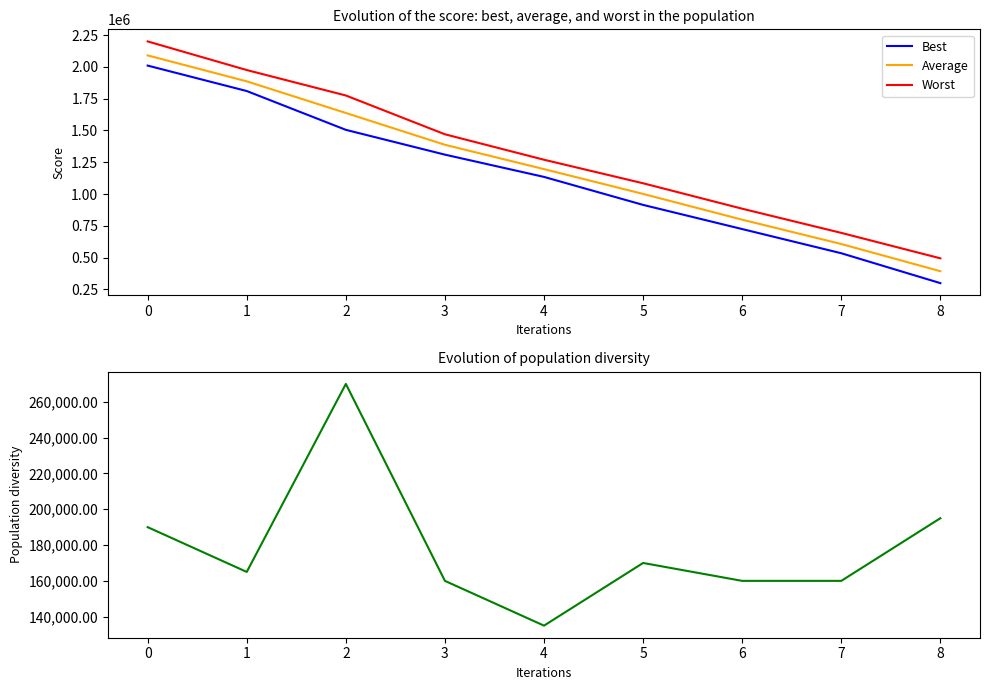

The Average series shows 598213 at 8. True or false?

False